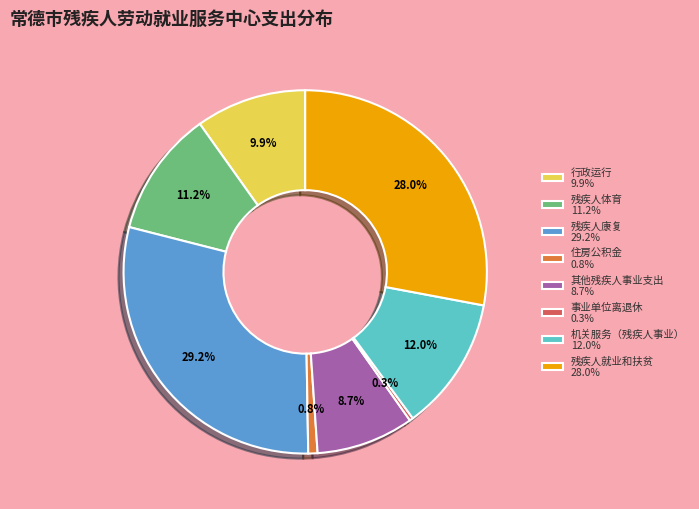

Do 残疾人康复 and 事业单位离退休 together represent more than half of the pie?

No